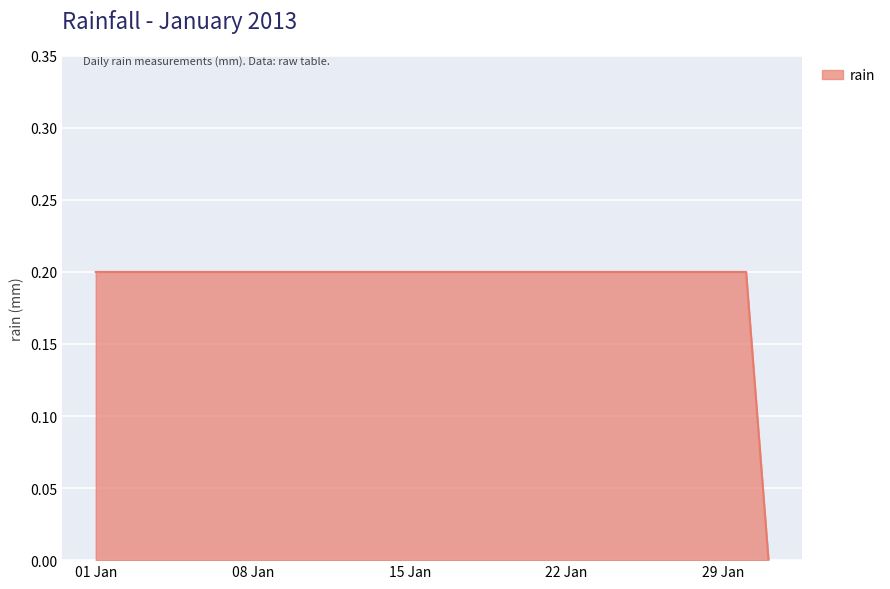

Does the chart display data point markers on the line(s)?

No